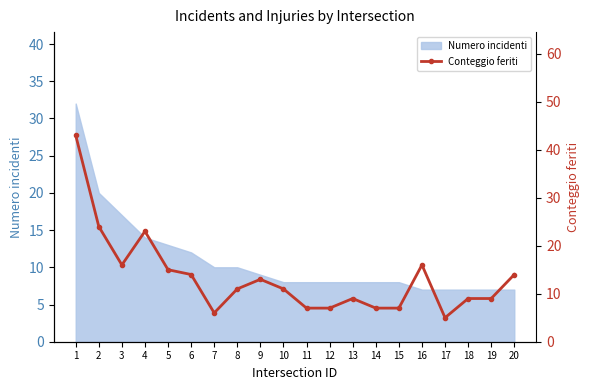

Reading left to right, extract all data points from this chart.

1=43	2=24	3=16	4=23	5=15	6=14	7=6	8=11	9=13	10=11	11=7	12=7	13=9	14=7	15=7	16=16	17=5	18=9	19=9	20=14